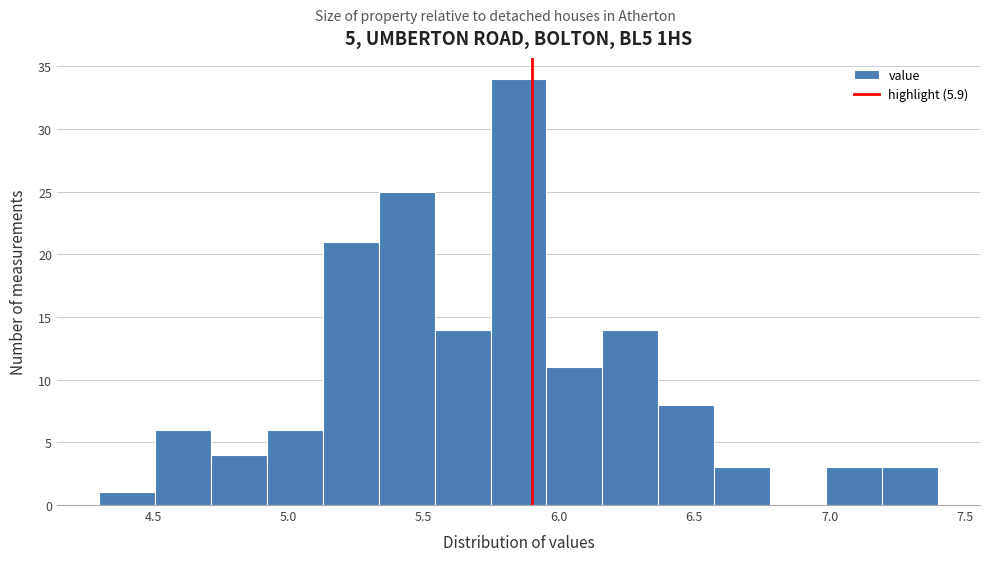

Which range on the x-axis has the tallest bar?

5.75 to 5.95